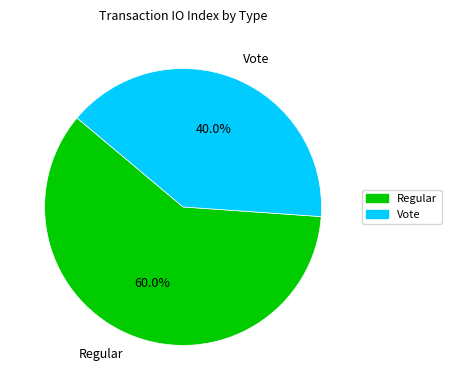

What is the ratio of the value at Regular to the value at Vote?

1.5